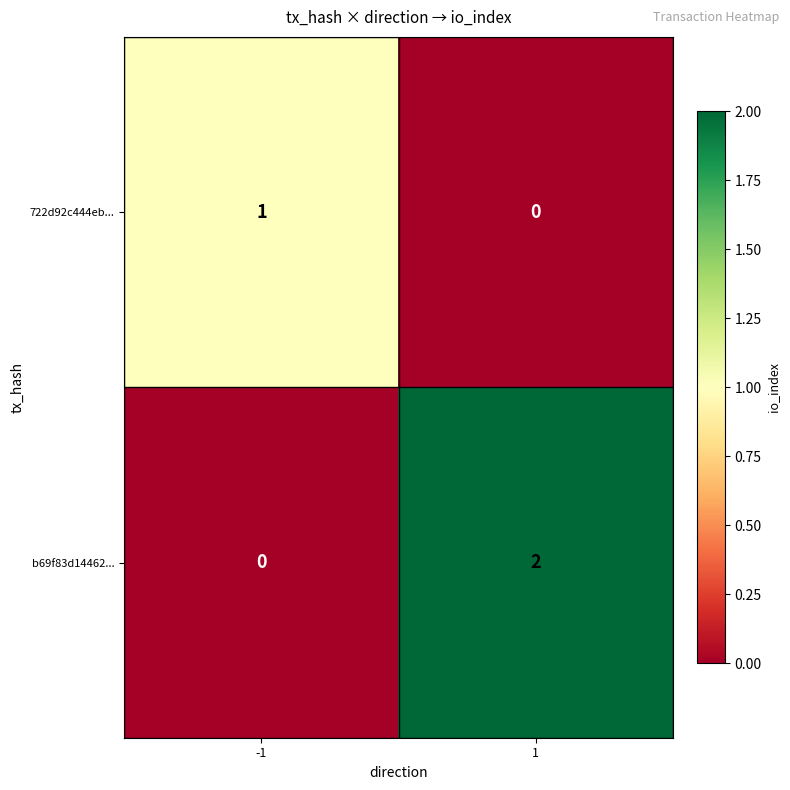

Which series has the largest total across all categories?

b69f83d14462...